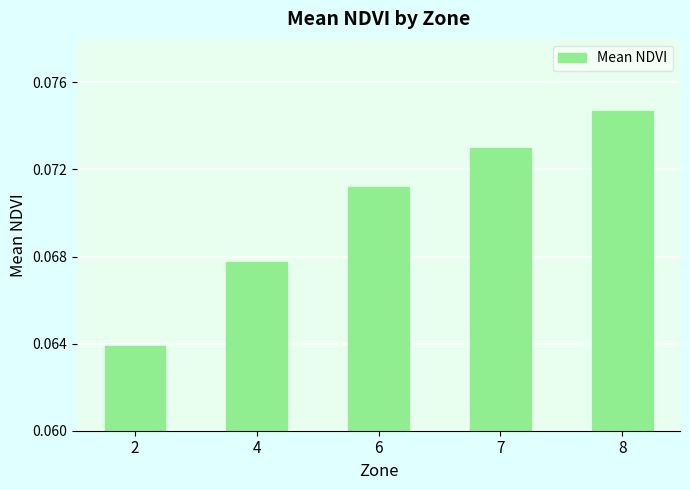

What is the sum of all values?

0.4